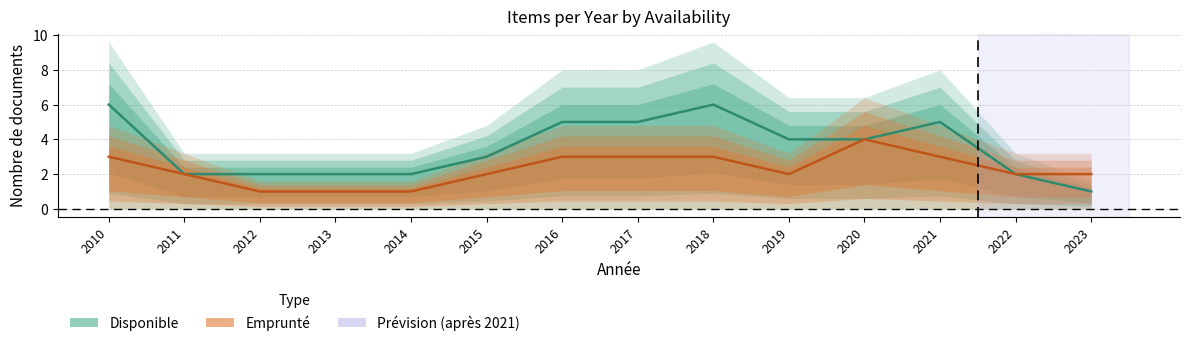

Which category has the highest value across all series?

2010